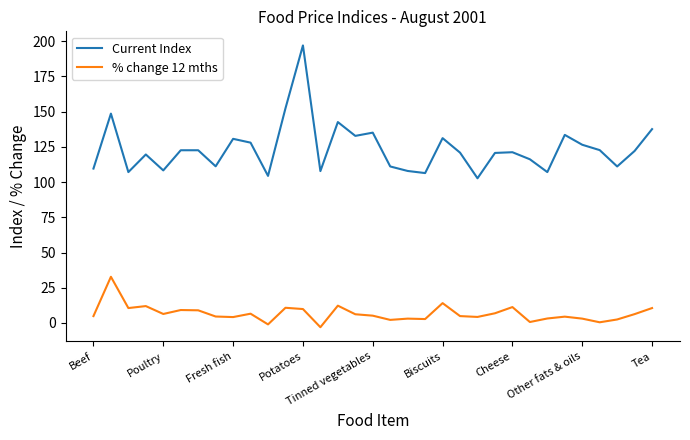

True or false: Current Index and % change 12 mths cross at least once.

False